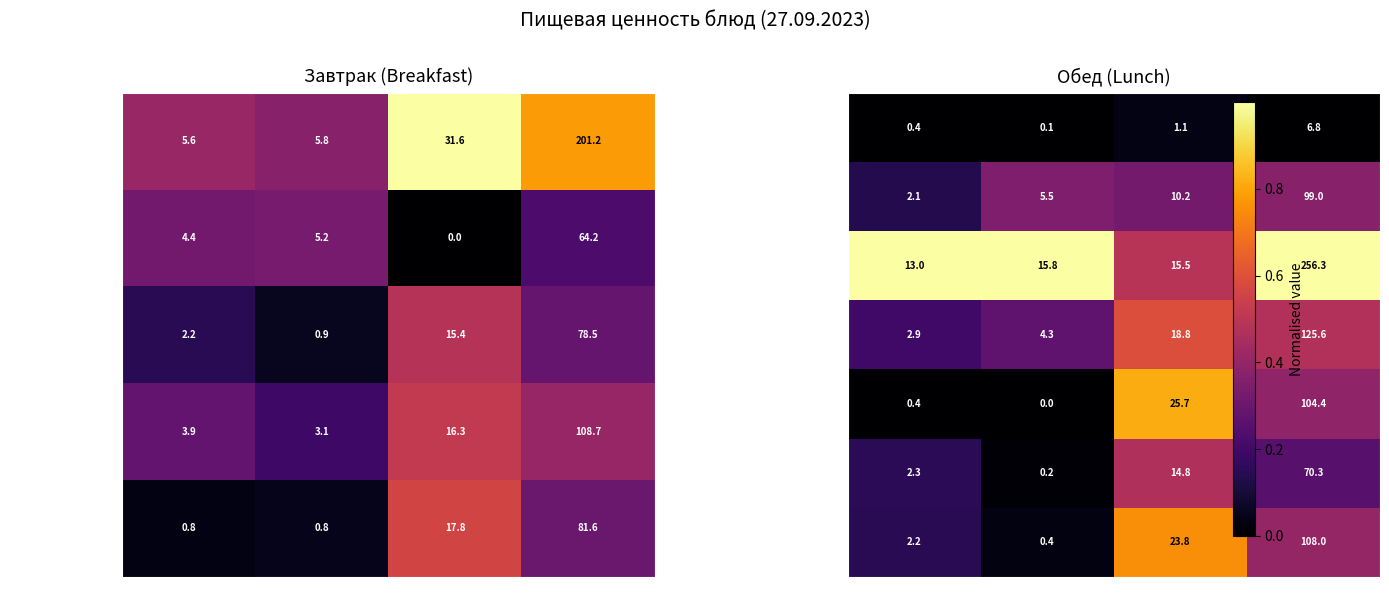

What is the minimum value for Какао с молоком?

3.1